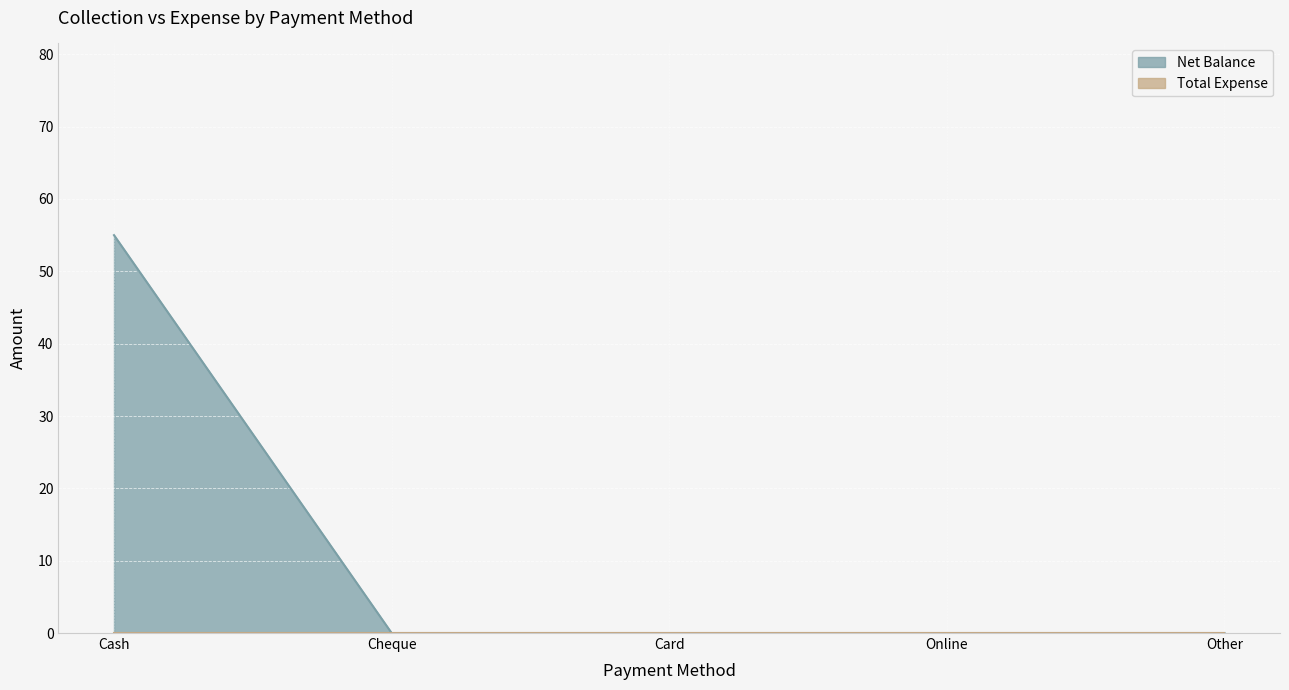

Rank the categories by value from highest to lowest.

Cash, Cheque, Card, Online, Other